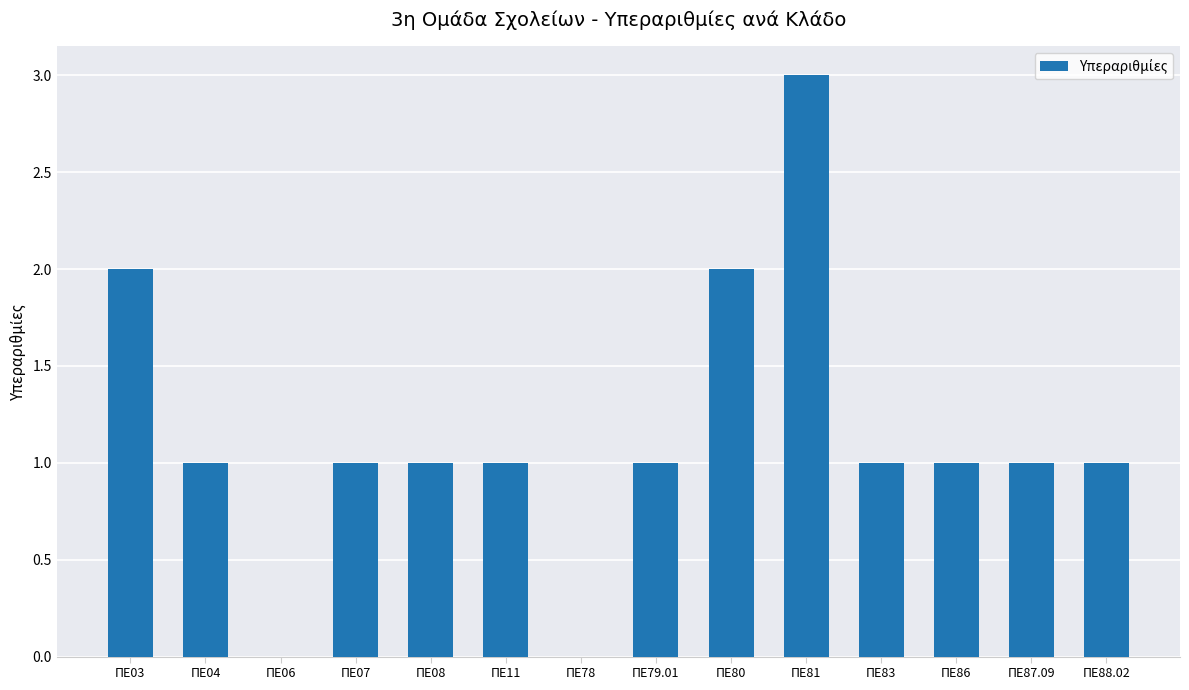

Which has a higher value, ΠΕ80 or ΠΕ08?

ΠΕ80